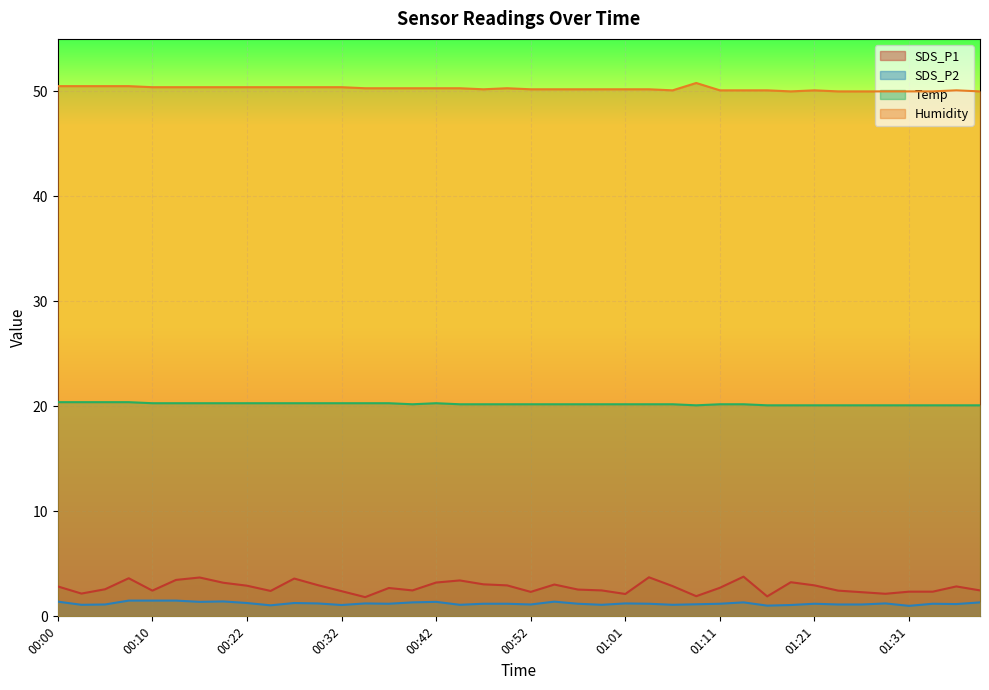

How many interior local valleys does the SDS_P2 series have?

12